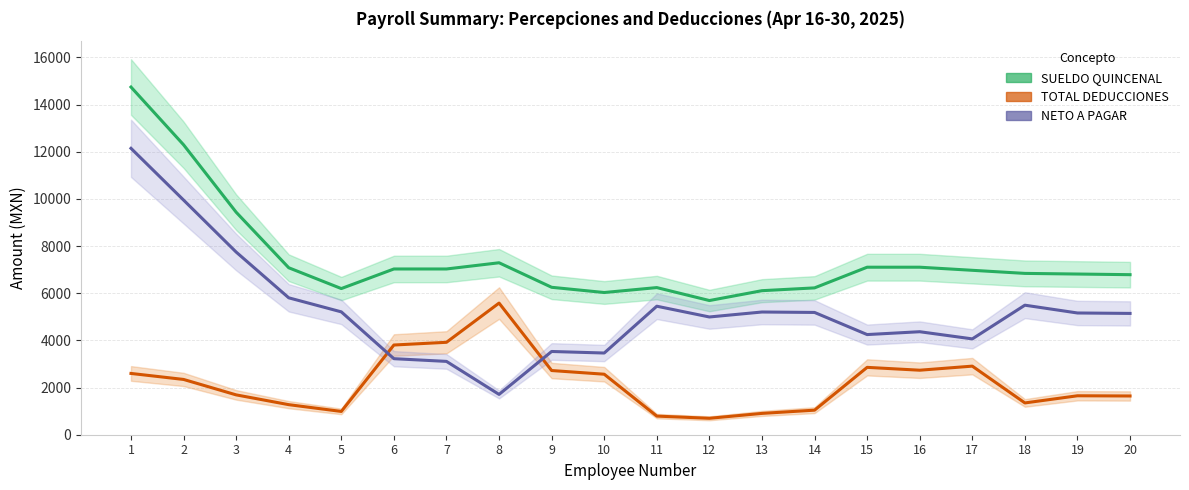

At which category does TOTAL DEDUCCIONES reach its first local valley?

5